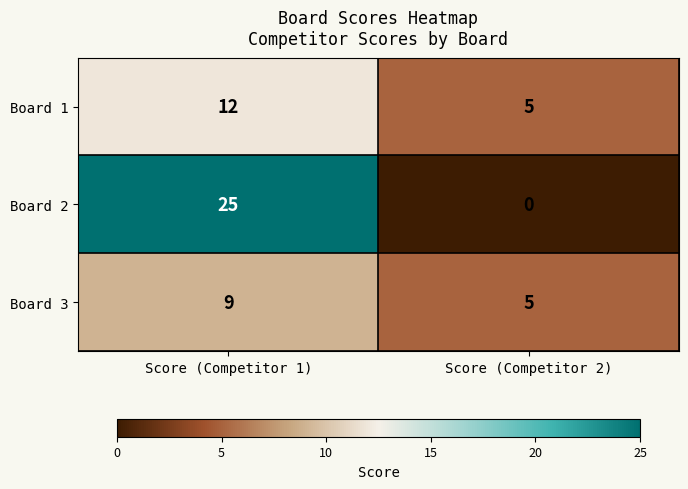

List the series in order of their peak value, lowest first.

Board 3, Board 1, Board 2